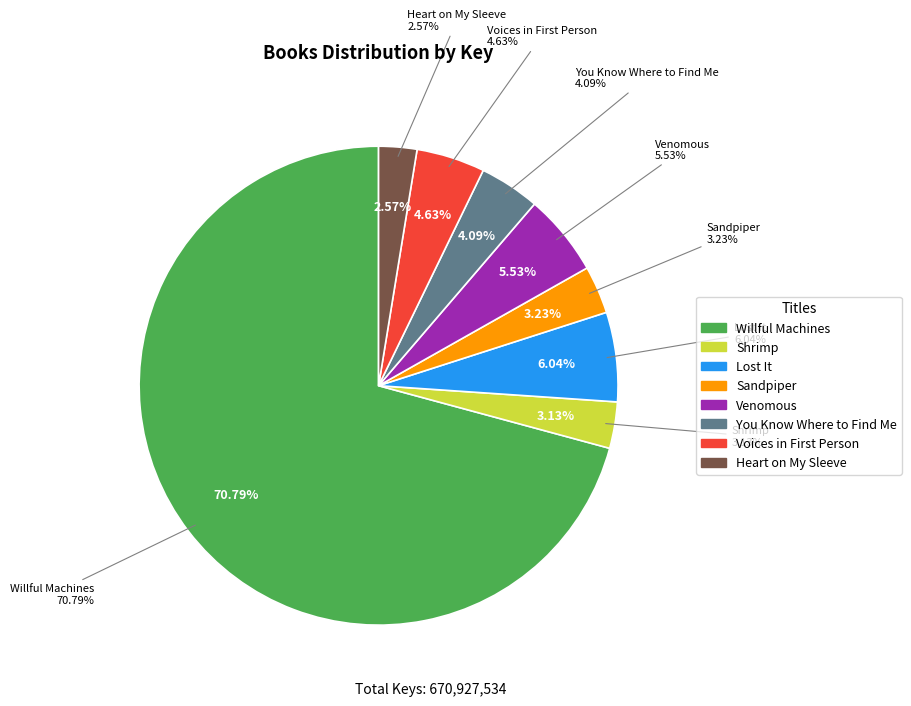

Between Sandpiper and Lost It, which is larger?

Lost It